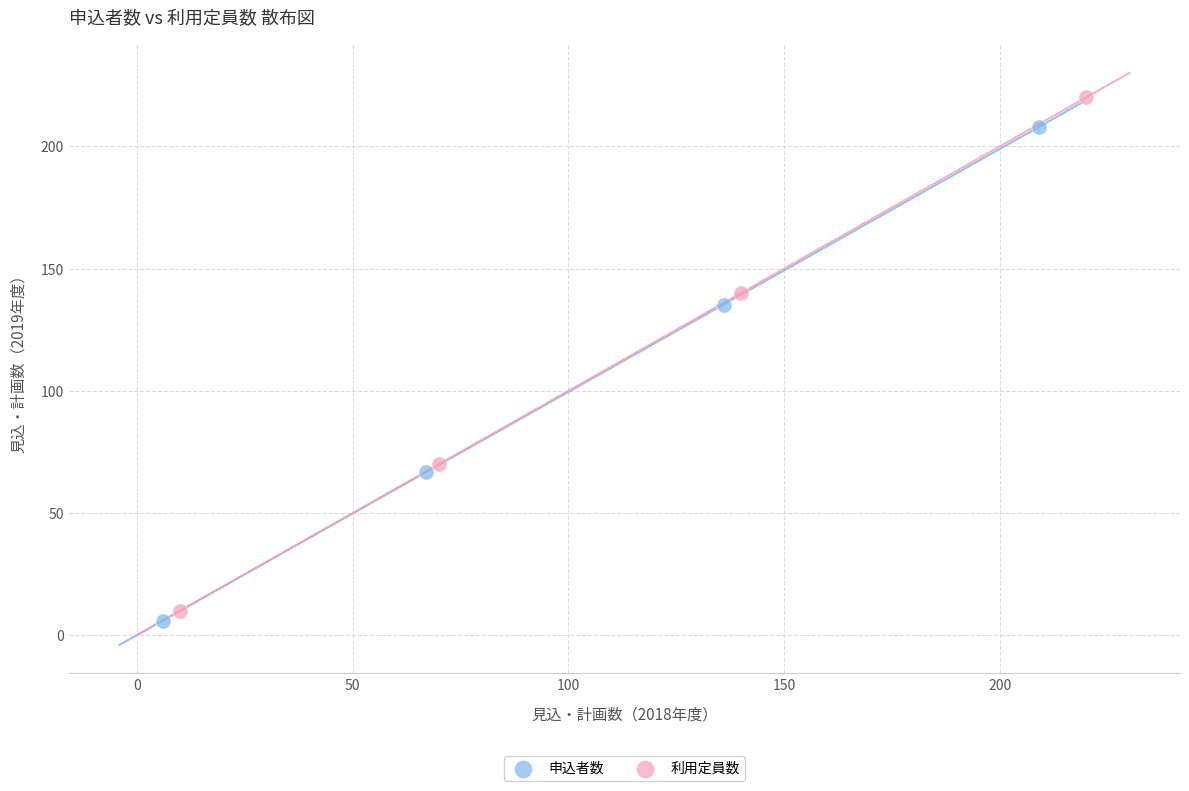

Which series has the largest Y range (max minus min)?

利用定員数